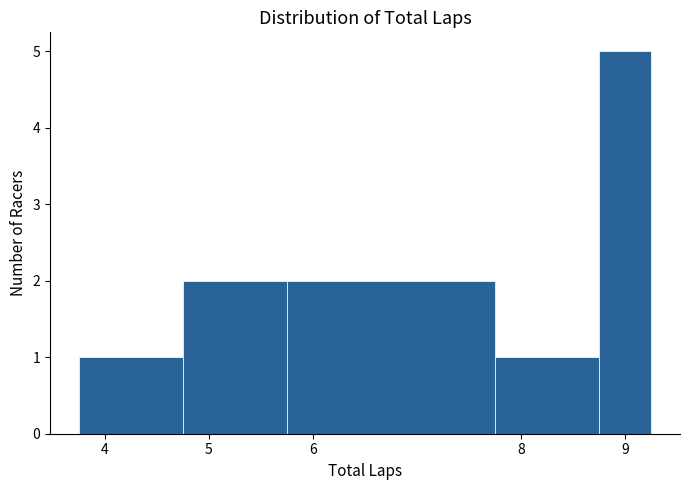

What is the height of the bar covering 7.75 to 8.75 on the x-axis? Neither the bar edges nor the heights are printed on the chart, so give them approximately, as read against the axes.

1